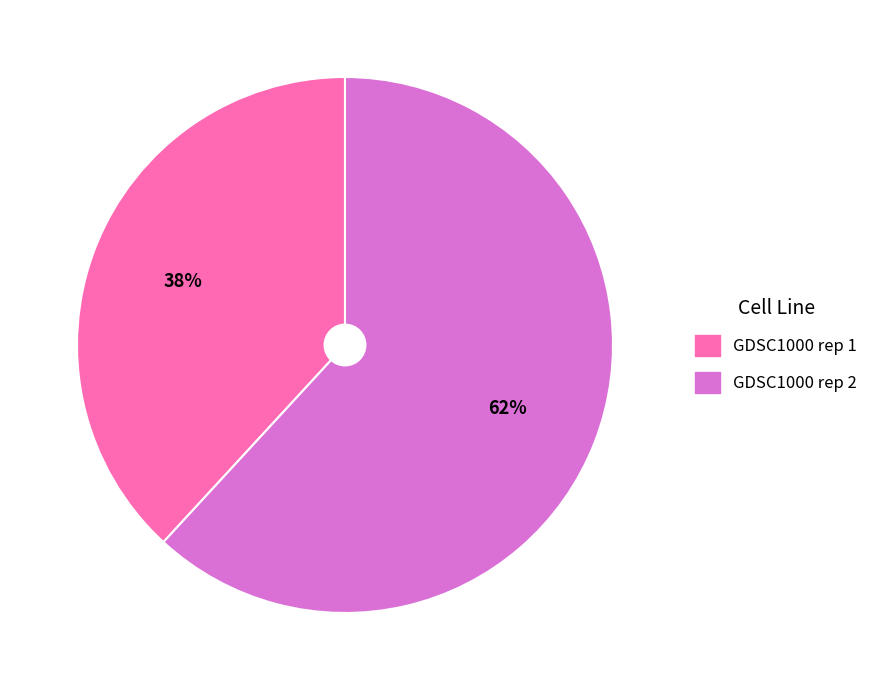

Which slice is the smallest?

GDSC1000 rep 1